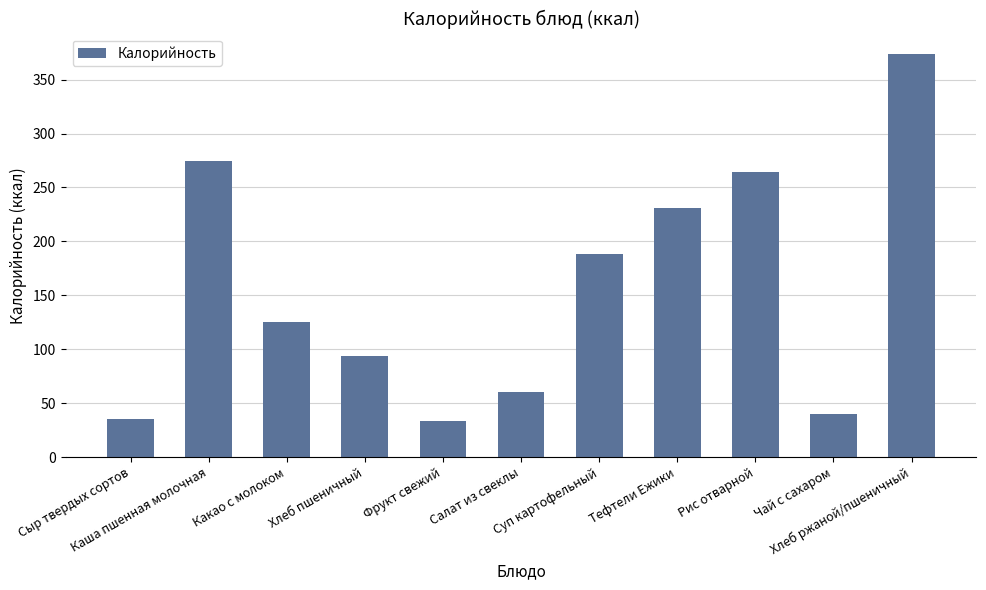

What is the maximum value shown in the chart?

374.0